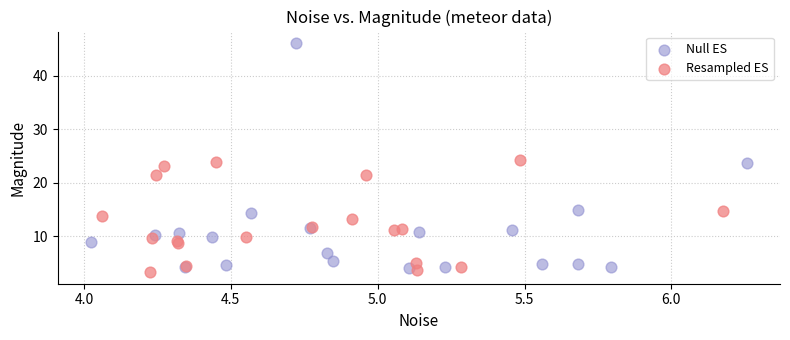

Which series contains the highest Y value?

Null ES